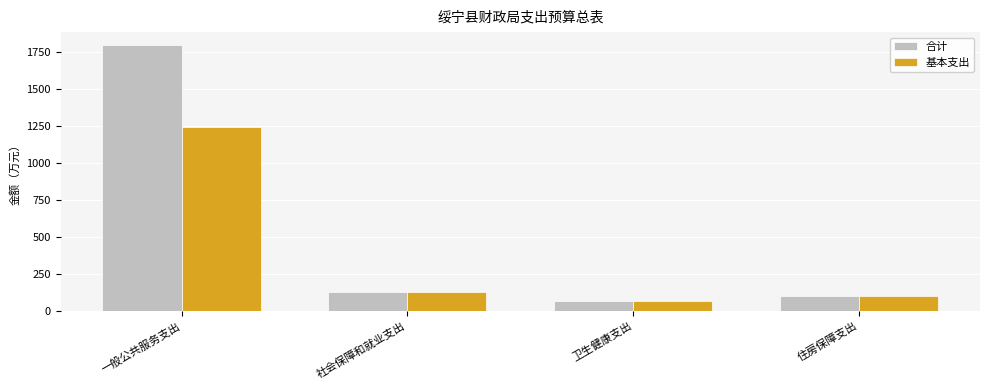

Are the bars grouped side by side (vs. stacked)?

Yes